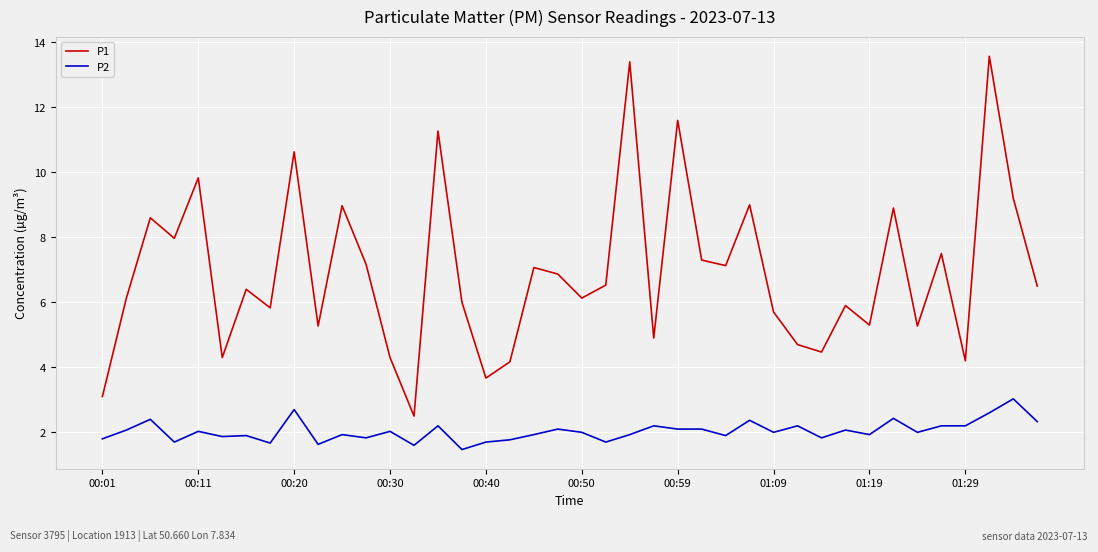

What are all the series names shown in the legend?

P1, P2